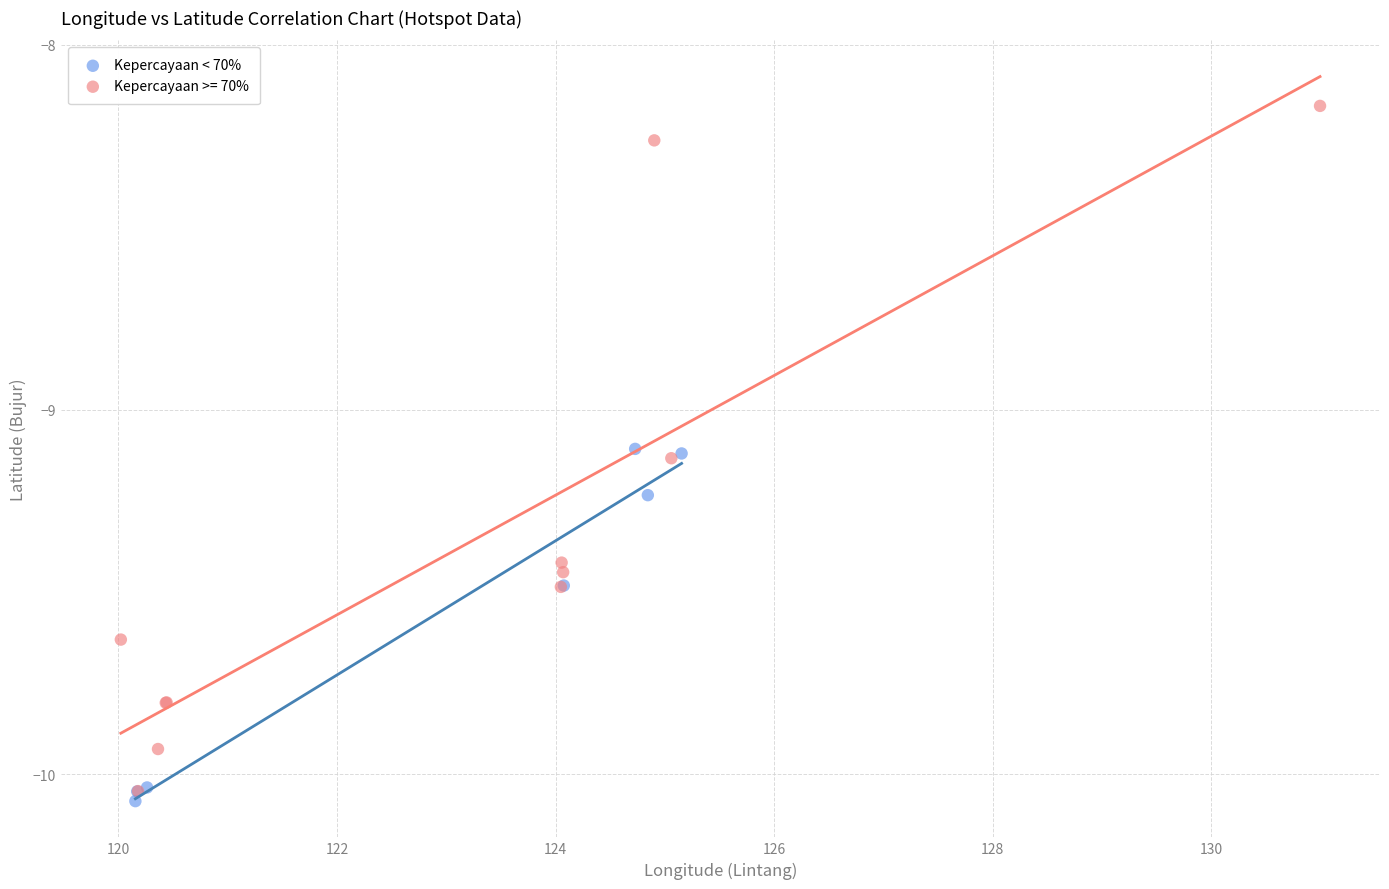

Which series has the largest Y range (max minus min)?

Kepercayaan >= 70%